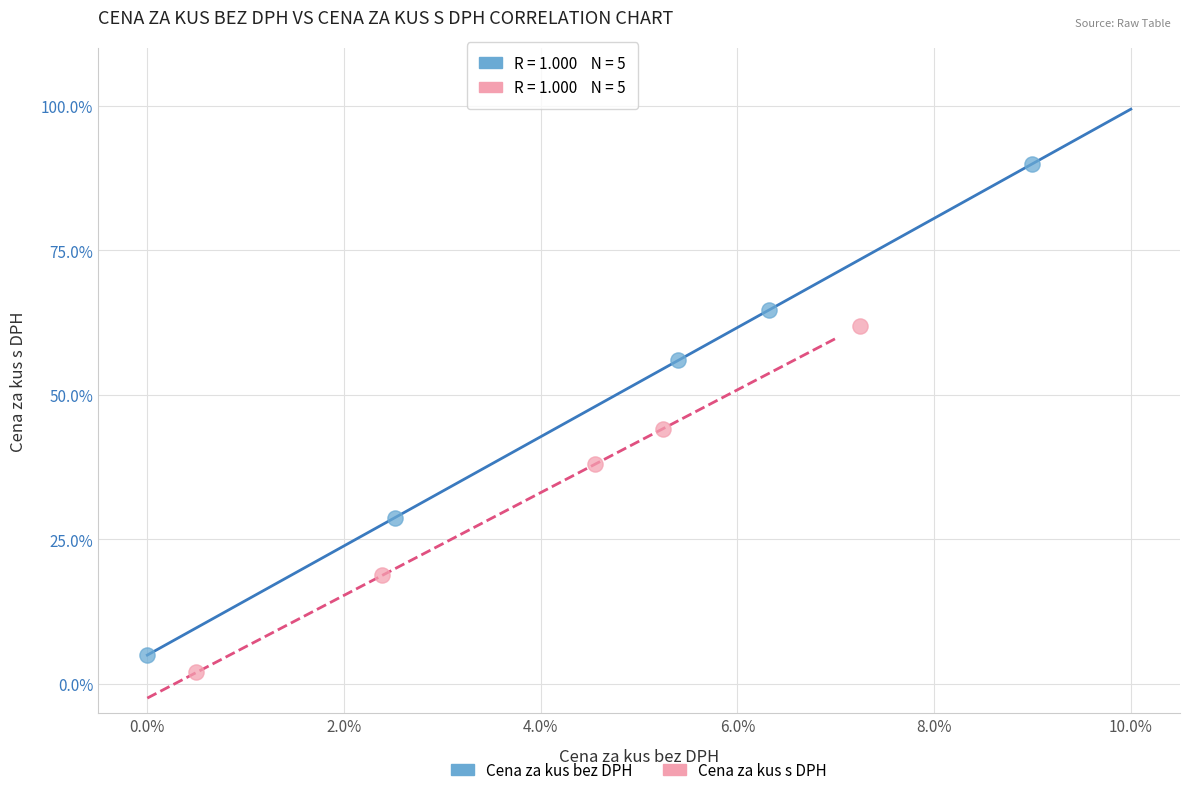

Which series contains the lowest Y value?

Cena za kus s DPH